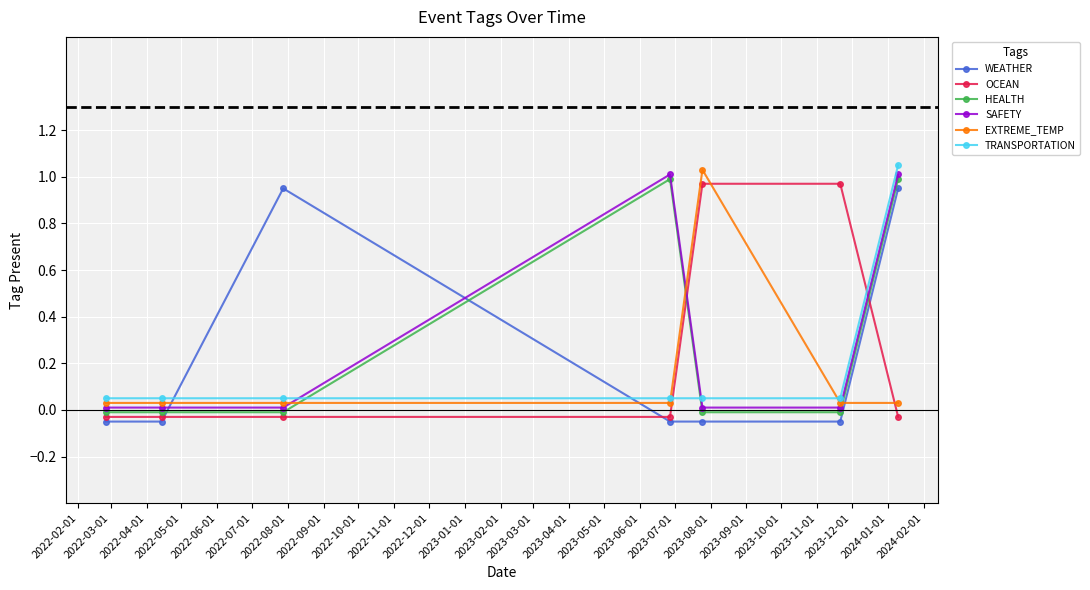

Reading right to left, transcribe all the data shown in this chart.

WEATHER: 2022-08-01=0.9	2022-07-01=-0.1	2022-06-01=-0.1	2022-05-01=-0.1	2022-04-01=0.9	2022-03-01=-0.1	2022-02-01=-0.1
OCEAN: 2022-08-01=-0.0	2022-07-01=1.0	2022-06-01=1.0	2022-05-01=-0.0	2022-04-01=-0.0	2022-03-01=-0.0	2022-02-01=-0.0
HEALTH: 2022-08-01=1.0	2022-07-01=-0.0	2022-06-01=-0.0	2022-05-01=1.0	2022-04-01=-0.0	2022-03-01=-0.0	2022-02-01=-0.0
SAFETY: 2022-08-01=1.0	2022-07-01=0.0	2022-06-01=0.0	2022-05-01=1.0	2022-04-01=0.0	2022-03-01=0.0	2022-02-01=0.0
EXTREME_TEMP: 2022-08-01=0.0	2022-07-01=0.0	2022-06-01=1.0	2022-05-01=0.0	2022-04-01=0.0	2022-03-01=0.0	2022-02-01=0.0
TRANSPORTATION: 2022-08-01=1.1	2022-07-01=0.1	2022-06-01=0.1	2022-05-01=0.1	2022-04-01=0.1	2022-03-01=0.1	2022-02-01=0.1